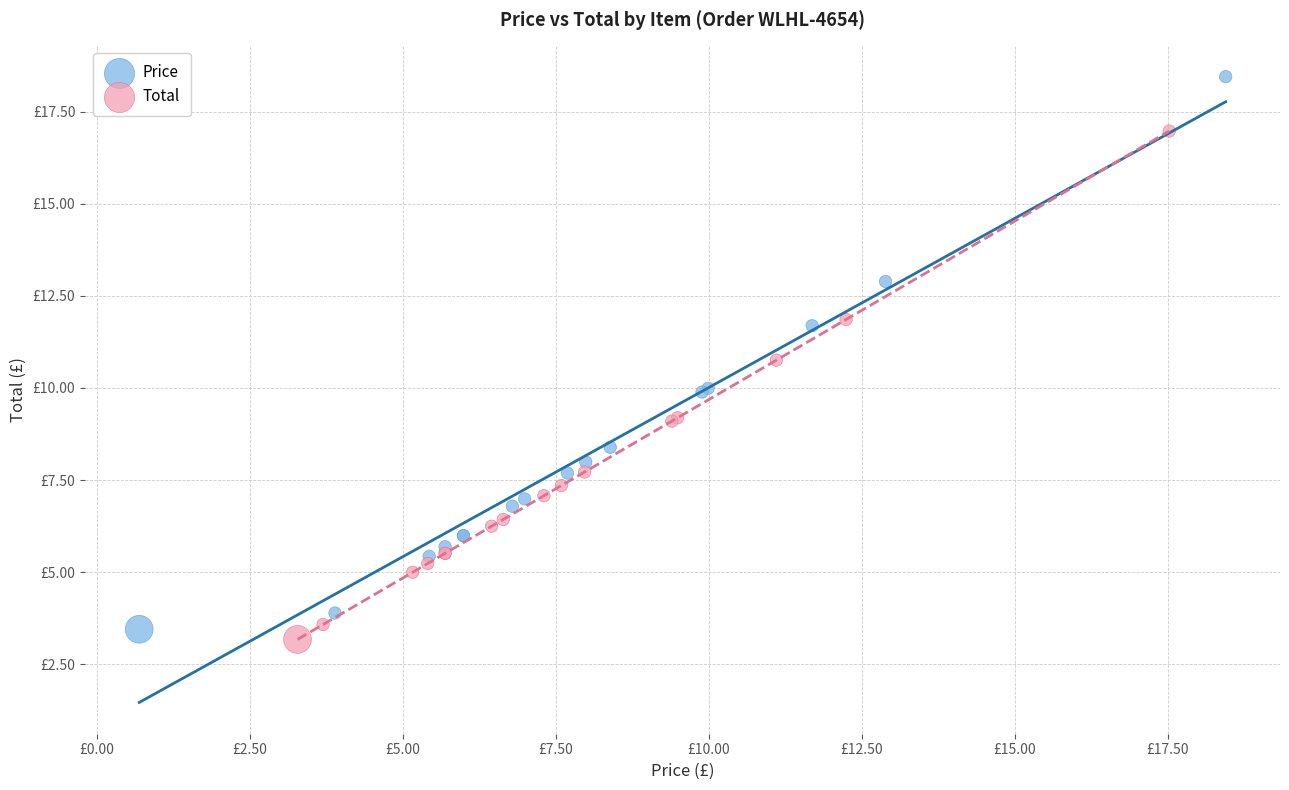

Which series reaches the maximum Y coordinate?

Price